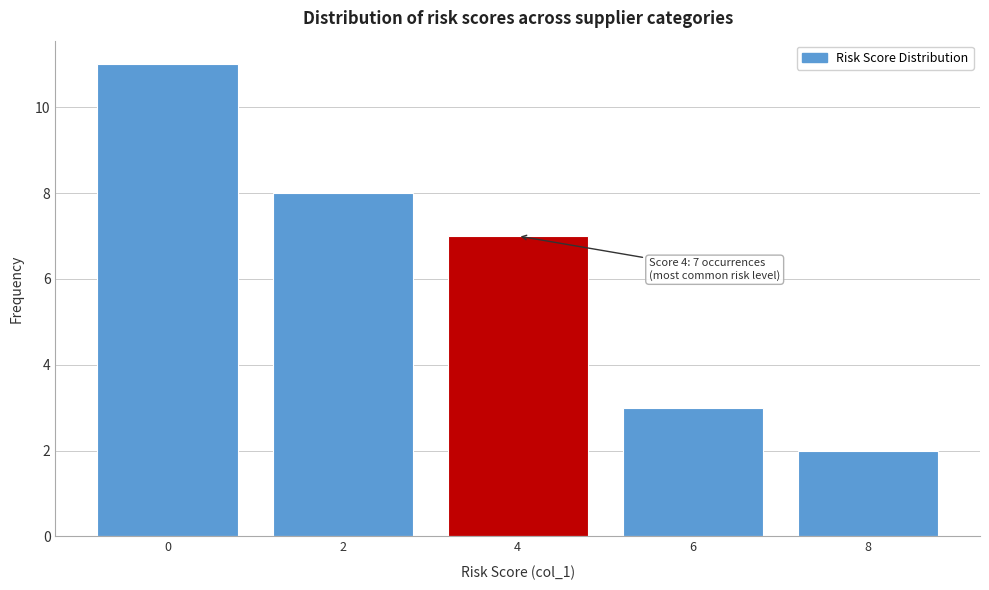

Reading left to right, what are all the values shown in this chart?

11	8	7	3	2